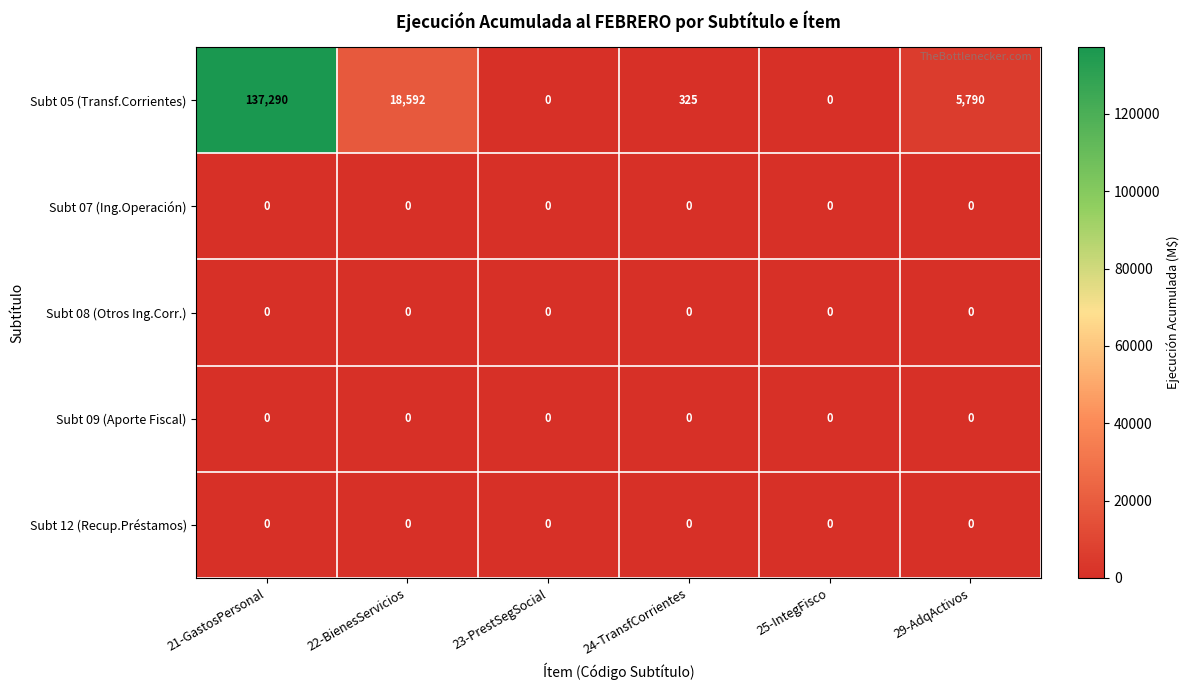

What is the difference between the highest and lowest values at 22-BienesServicios?

18592